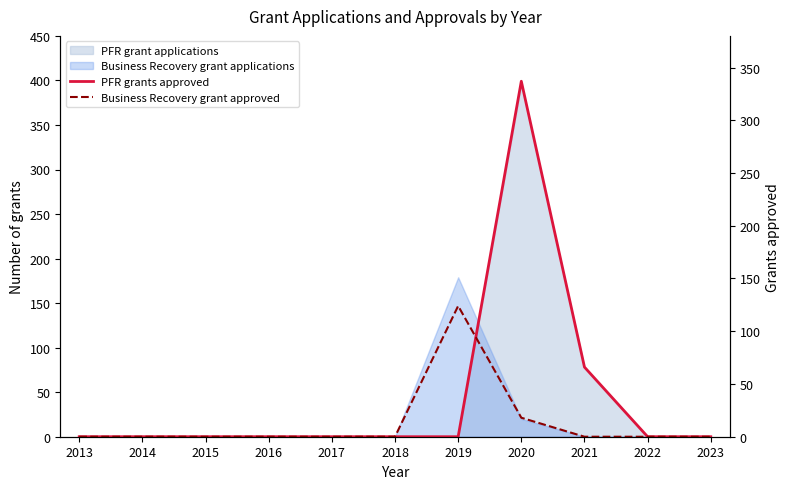

At how many categories does at least one series exceed 4?

3